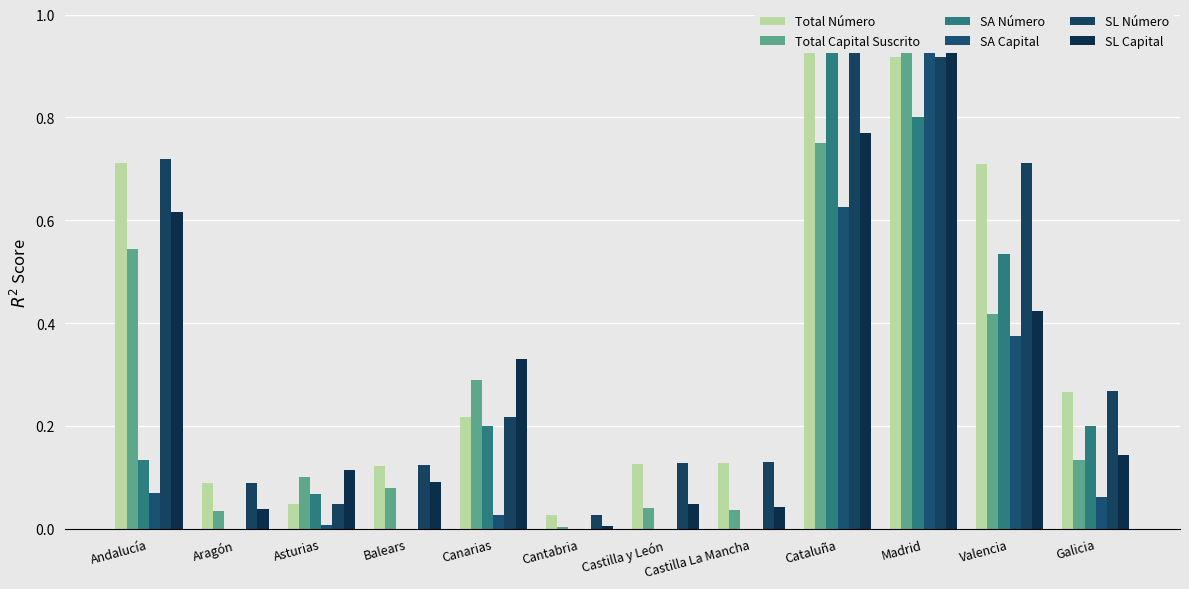

How many bars are there in each group?

6